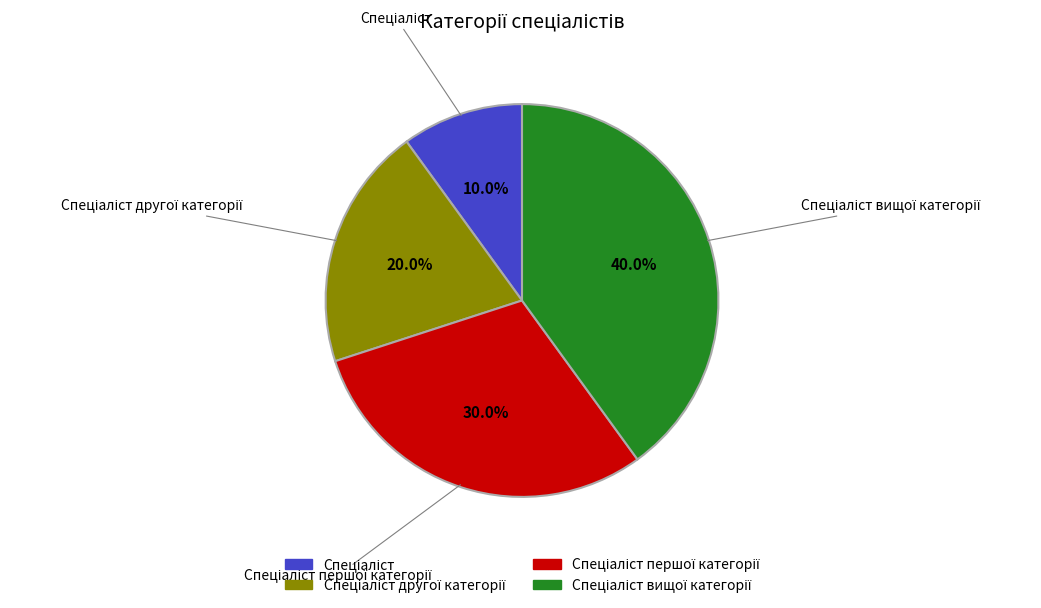

Is there a majority slice in this chart?

No